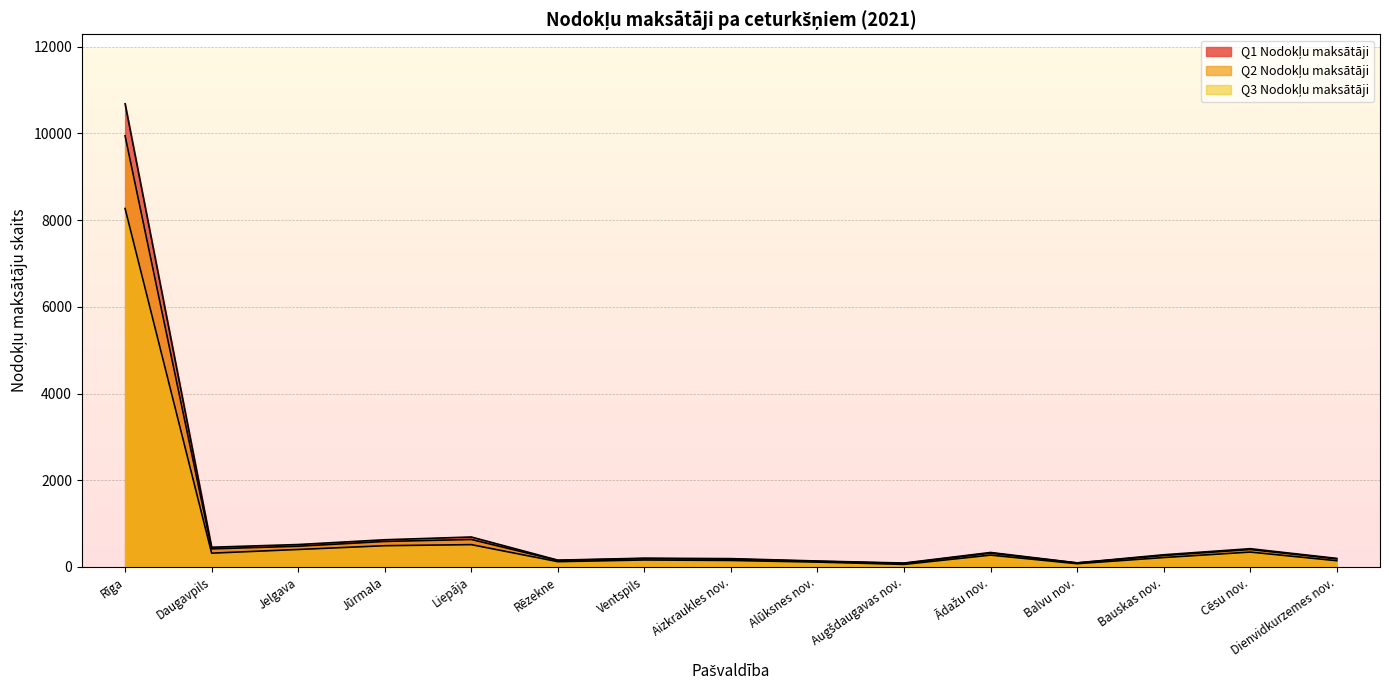

What is the difference between the maximum and minimum values in the Q3 Nodokļu maksātāji series?

8209